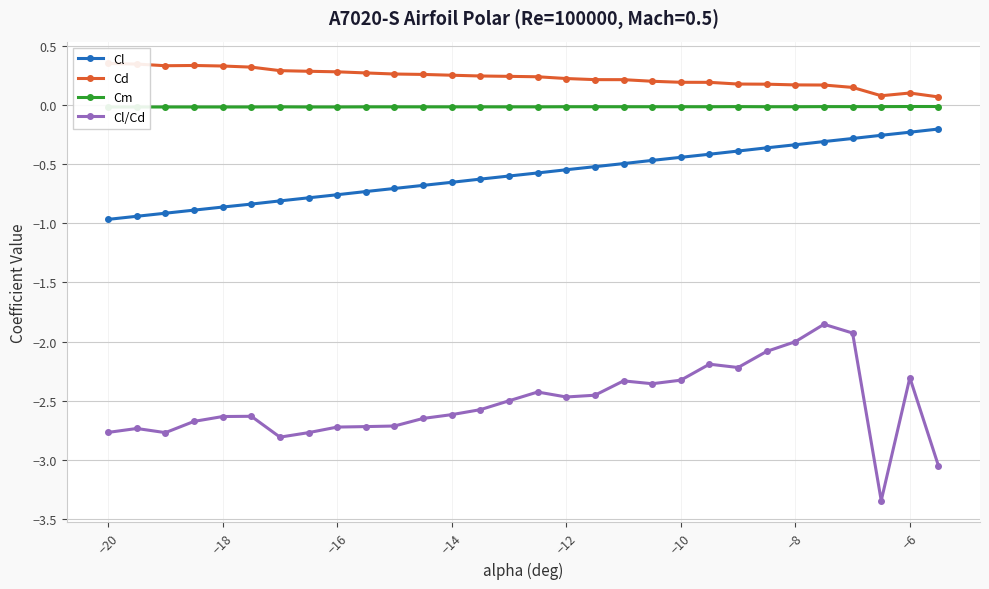

True or false: Cl and Cl/Cd cross at least once.

False